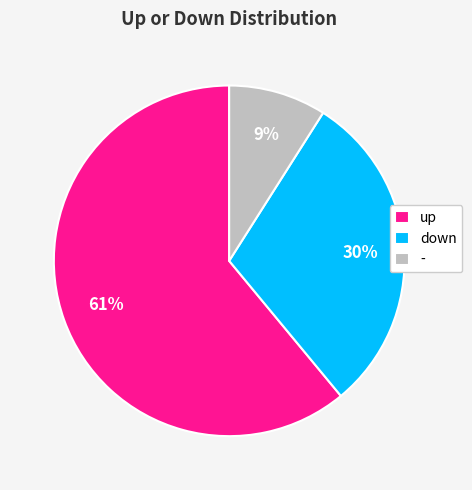

The up slice represents 61% of the pie. True or false?

True